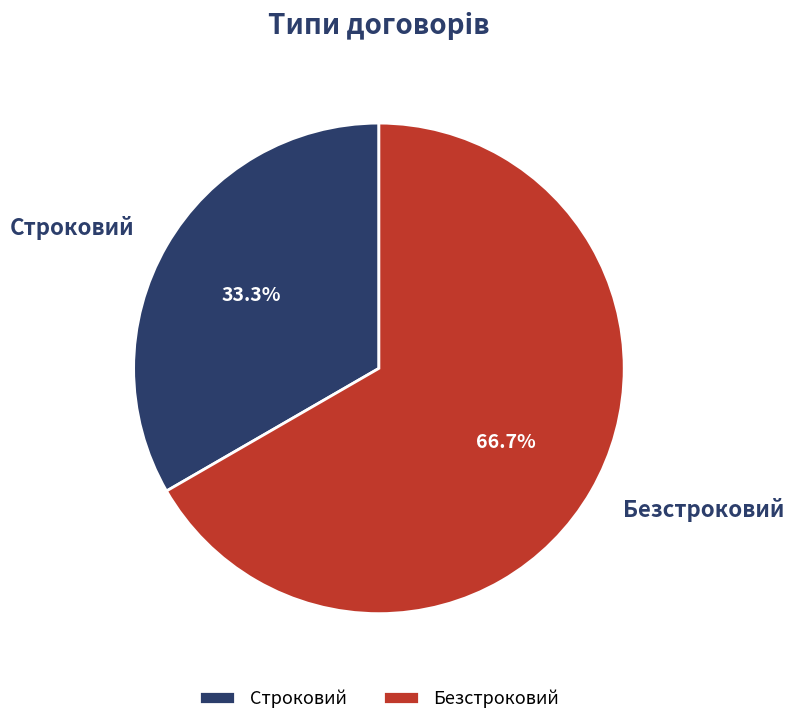

Does any single category account for the majority?

Yes